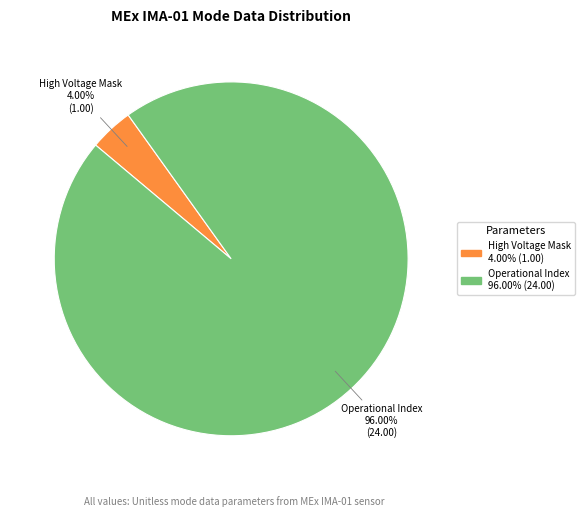

Is there any slice that represents more than half of the pie?

Yes